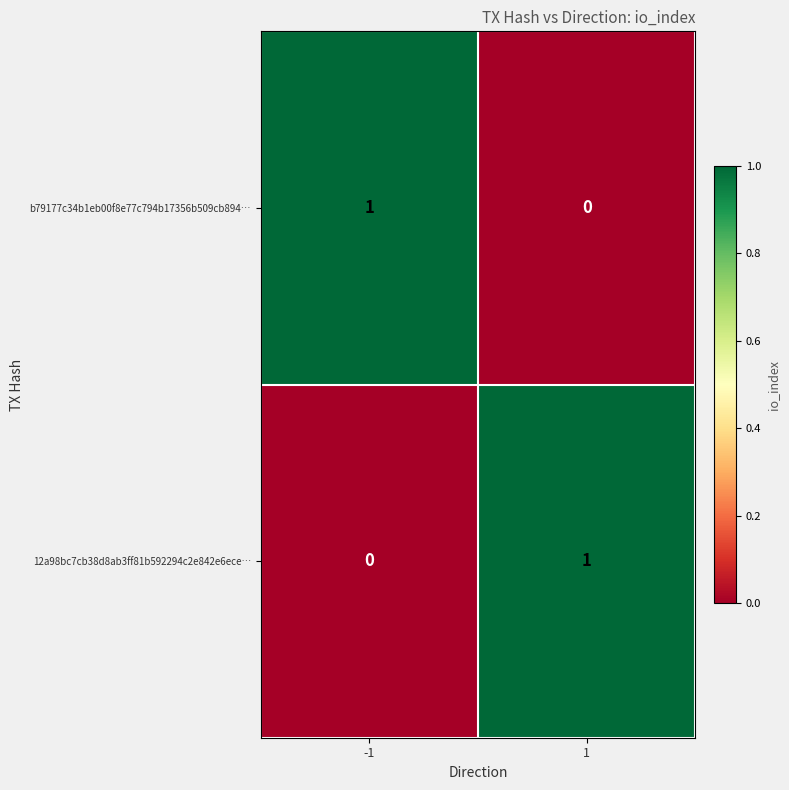

Rank the series at -1 from lowest to highest value.

12a98bc7cb38d8ab3ff81b592294c2e842e6ece…, b79177c34b1eb00f8e77c794b17356b509cb894…